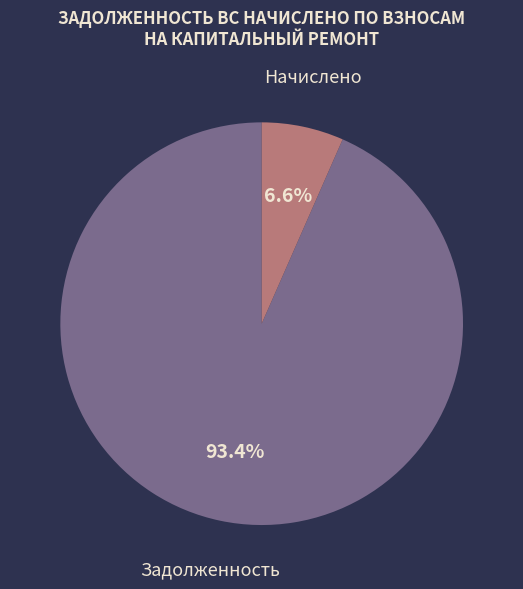

How many slices are in this pie chart?

2